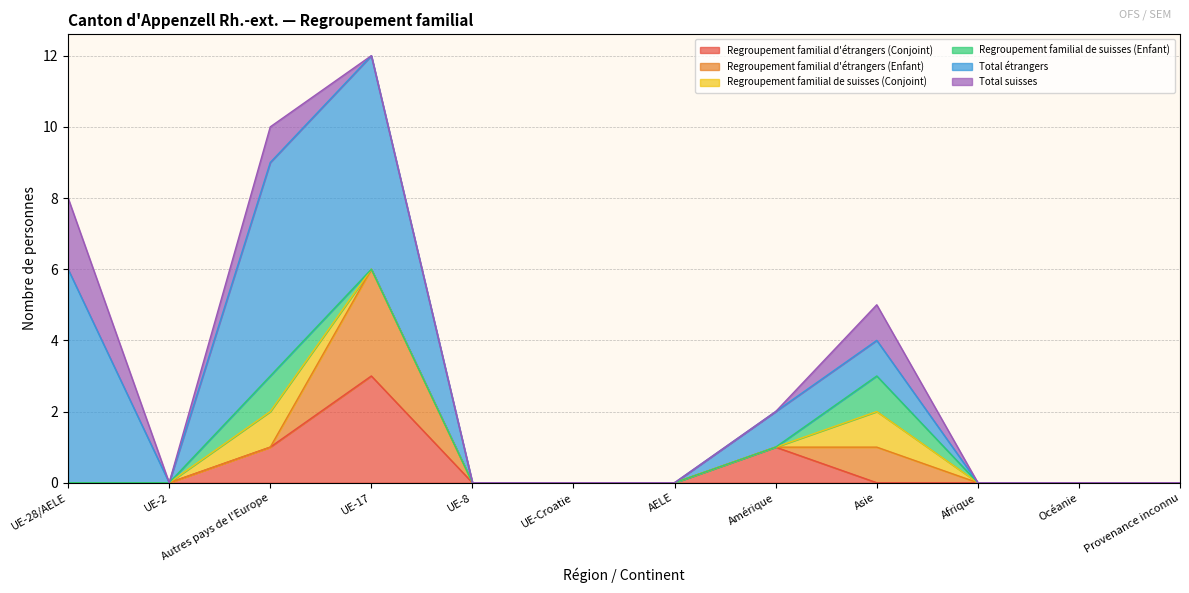

True or false: Regroupement familial d'étrangers (Enfant) has a value of 0 at UE-2.

True